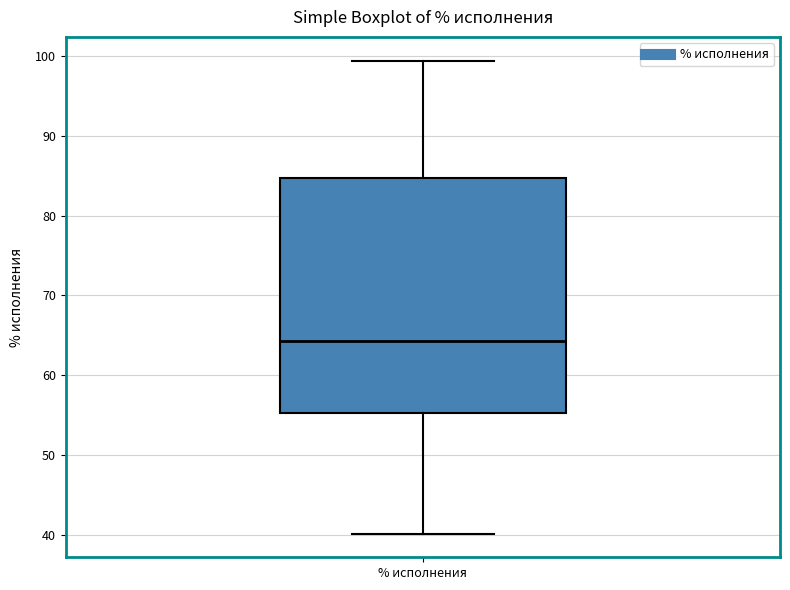

Where is the lower edge of the box for % исполнения on the y-axis? The values are not printed on the chart, so give them approximately, as read against the axis.

55